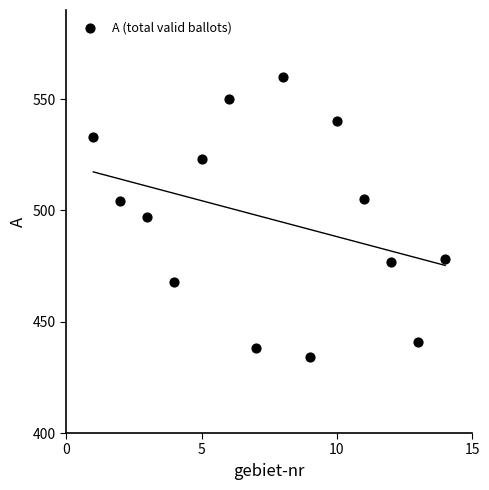

What is the range of X values (max minus min)?

13